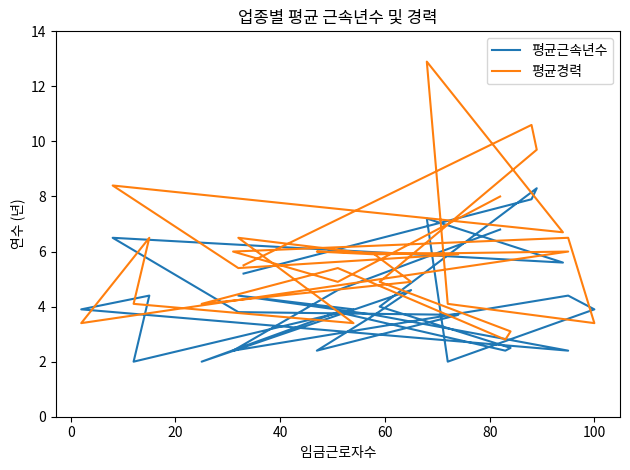

How many interior local peaks does the 평균근속년수 series have?

8